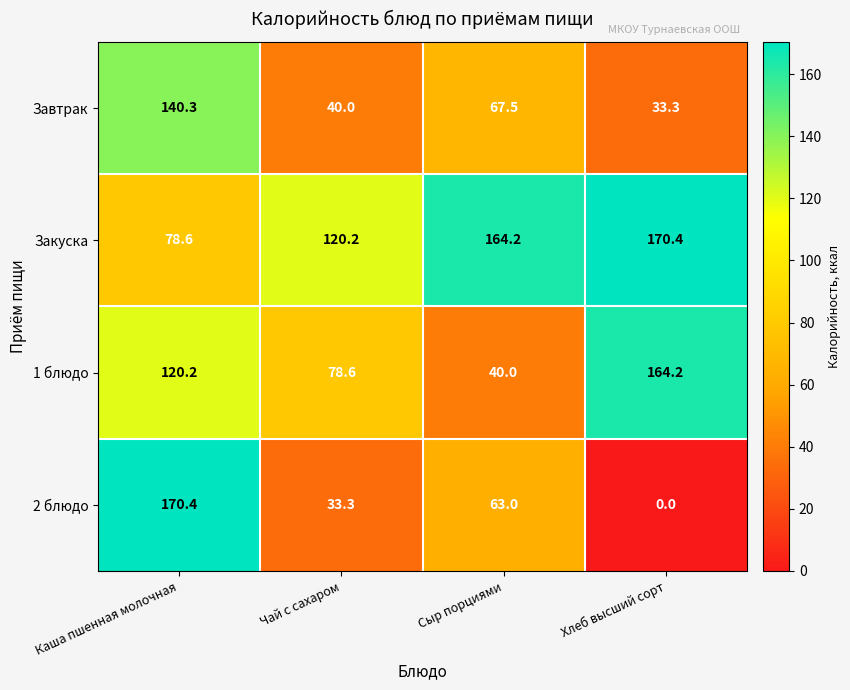

What is the spread (max minus min) of values at Чай с сахаром?

86.9